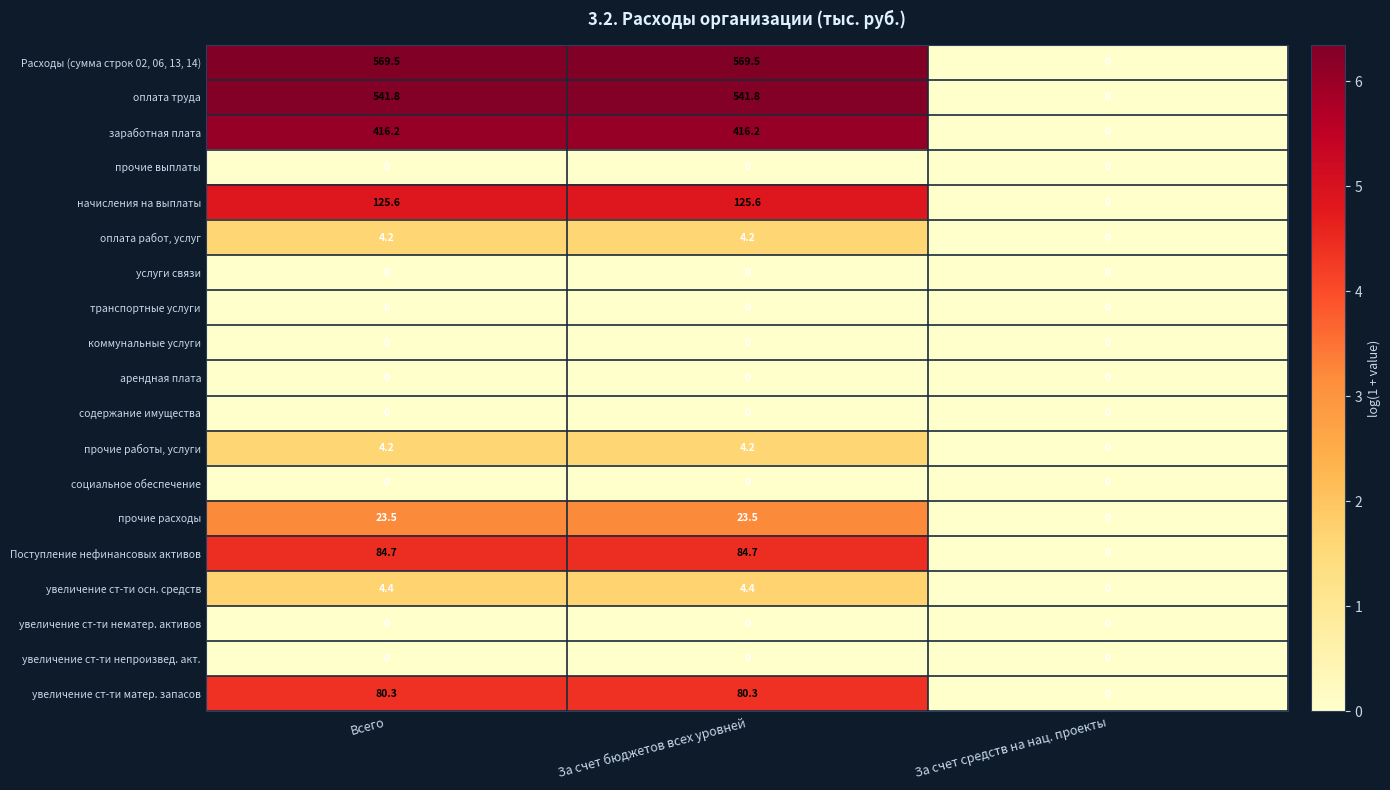

How many data points in заработная плата are above 416?

2